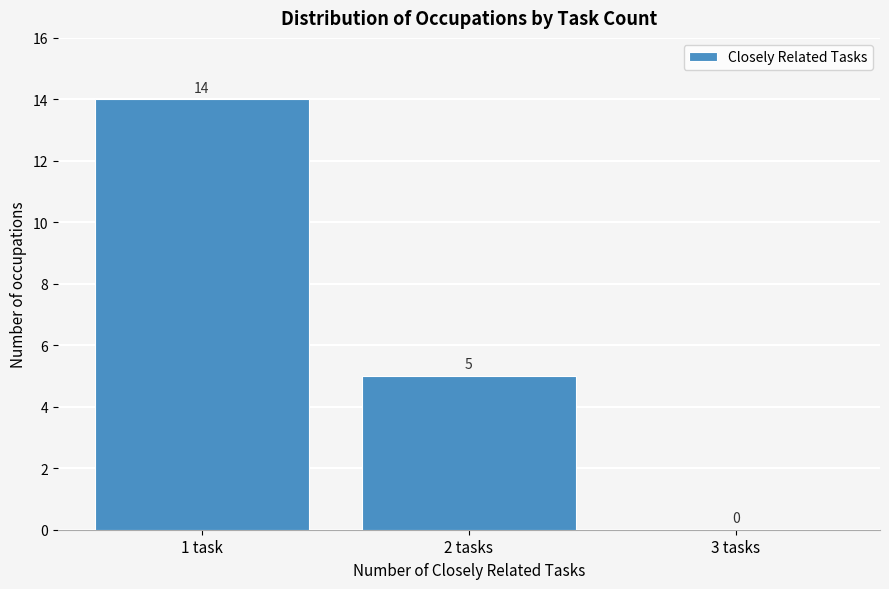

Reading left to right, extract all data points from this chart.

1 task=14	2 tasks=5	3 tasks=0